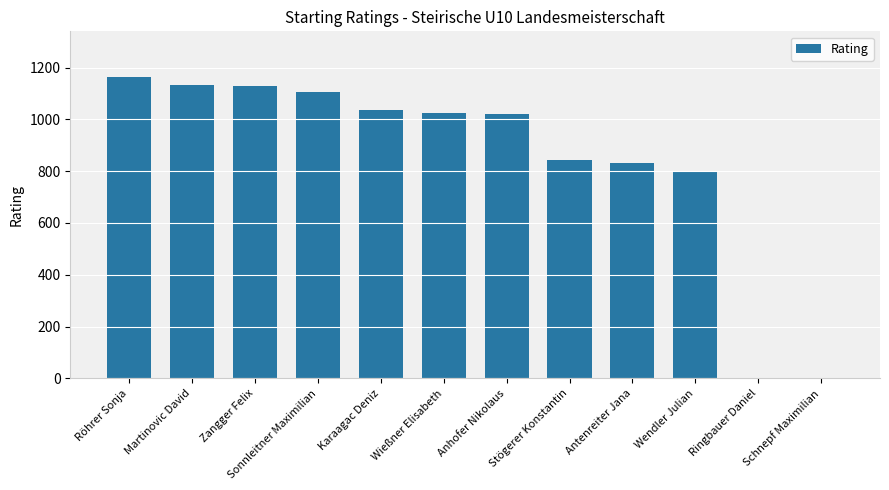

Approximately how many times larger is the value at Röhrer Sonja compared to Stögerer Konstantin?

1.4